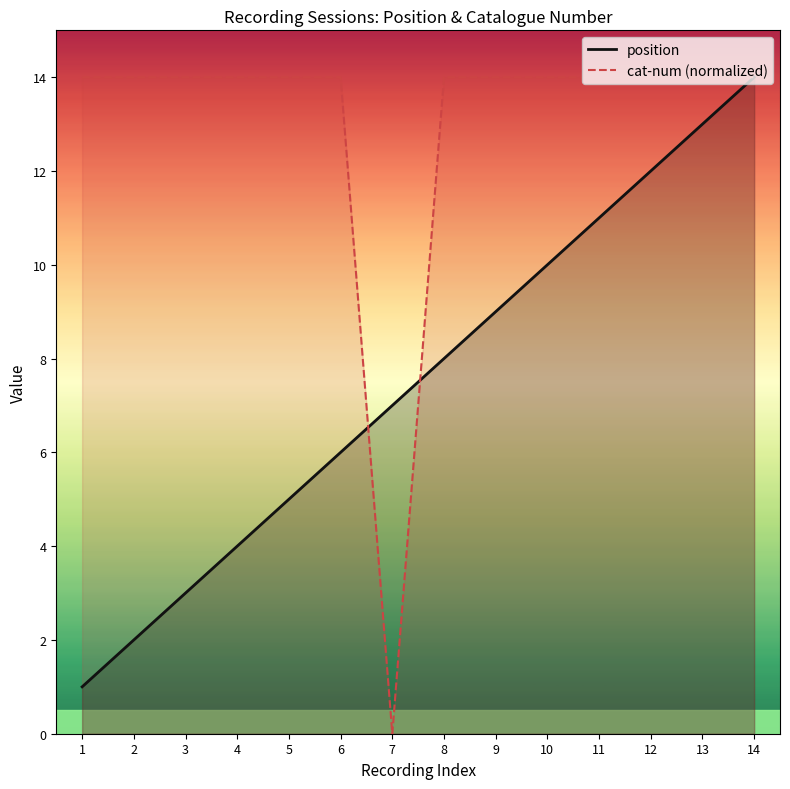

List the labels in order of cat-num (normalized) value, smallest first.

7, 1, 4, 2, 3, 5, 6, 9, 10, 11, 12, 8, 13, 14